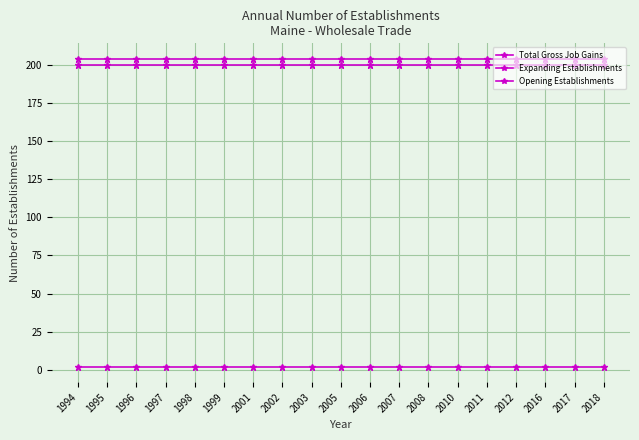

How many lines are shown in the chart?

3